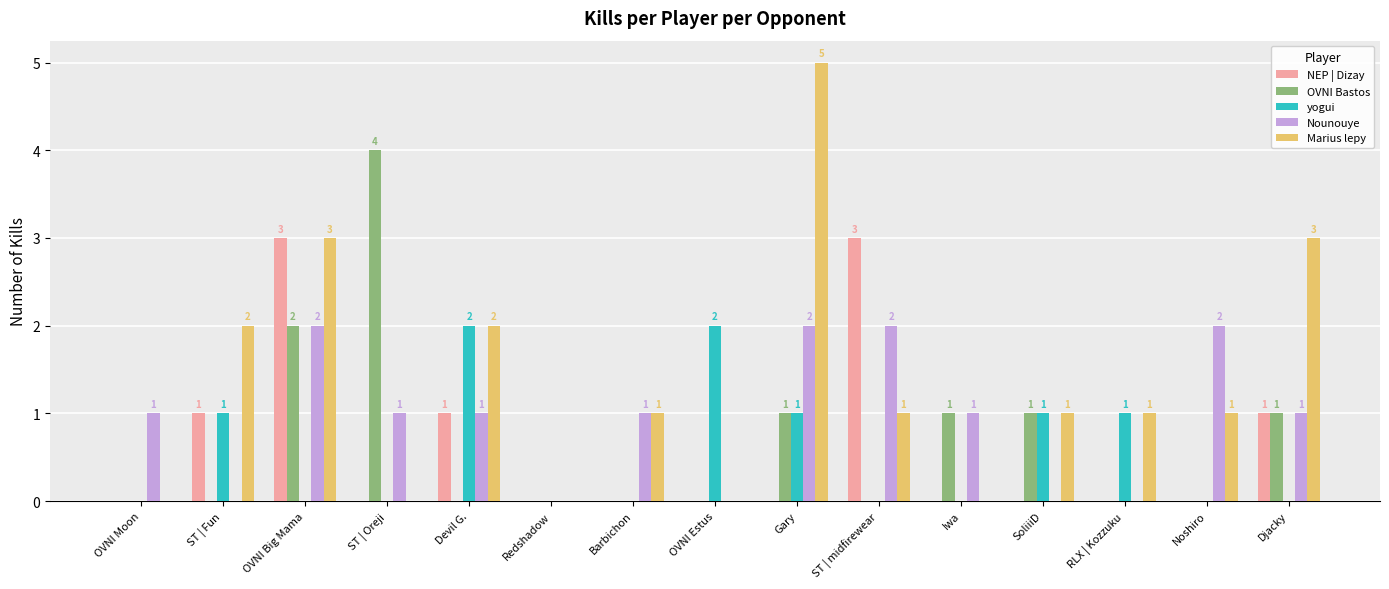

The value of NEP | Dizay at Noshiro is 0. True or false?

True